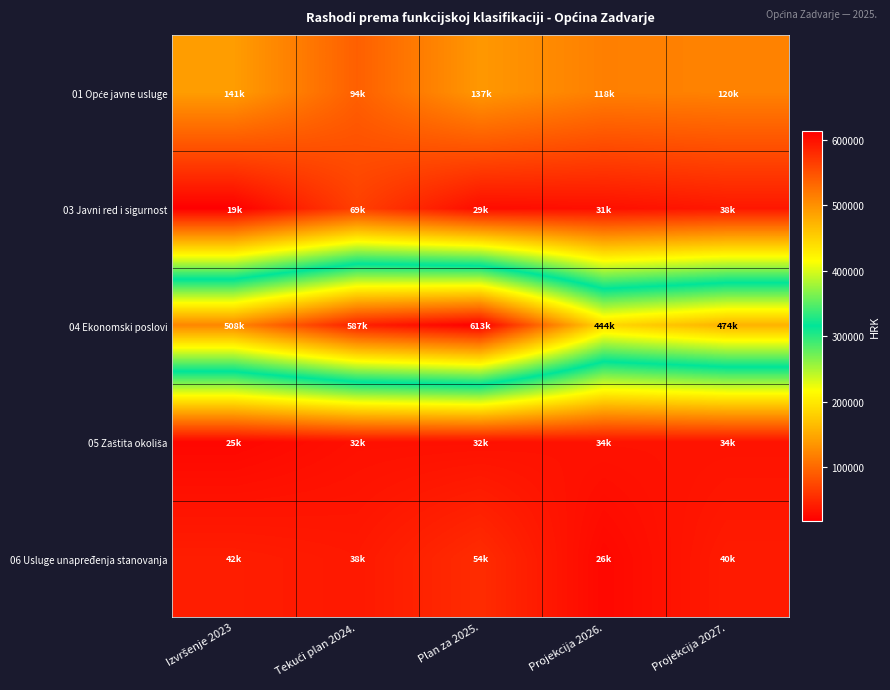

Which has a higher value, Projekcija 2026. or Izvršenje 2023?

Izvršenje 2023